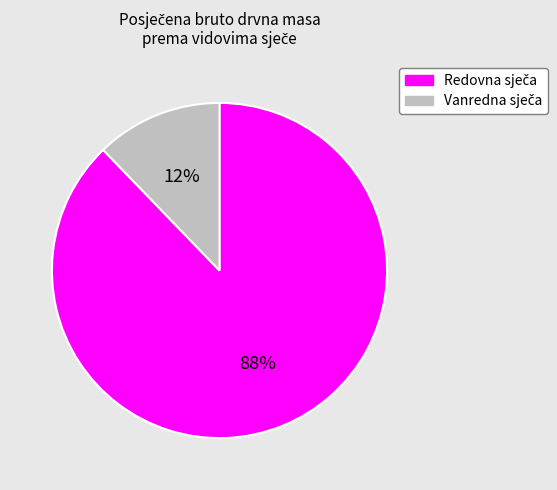

Is there any slice that represents more than half of the pie?

Yes